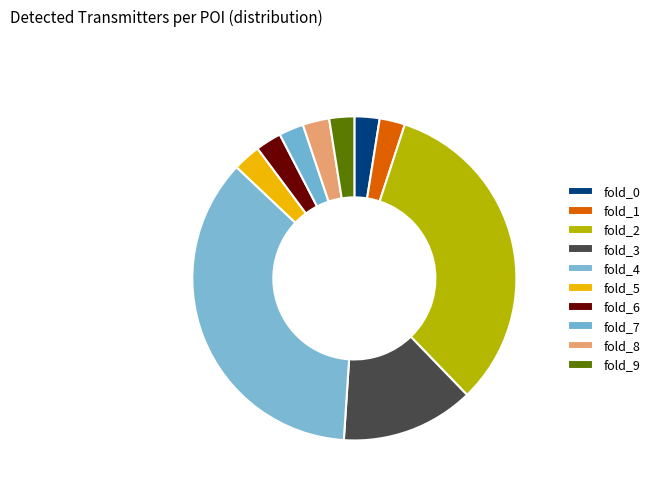

What percentage is the fold_0 slice, to the nearest percent?

3%